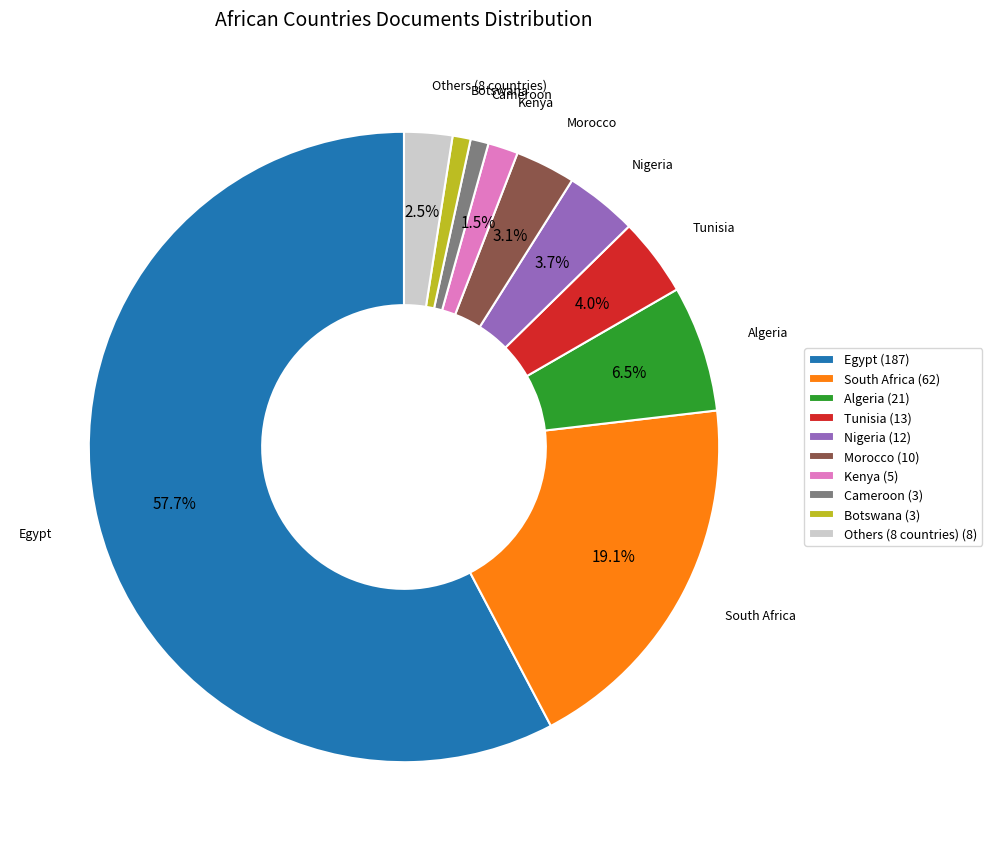

Which category has the biggest portion of the pie?

Egypt (187)